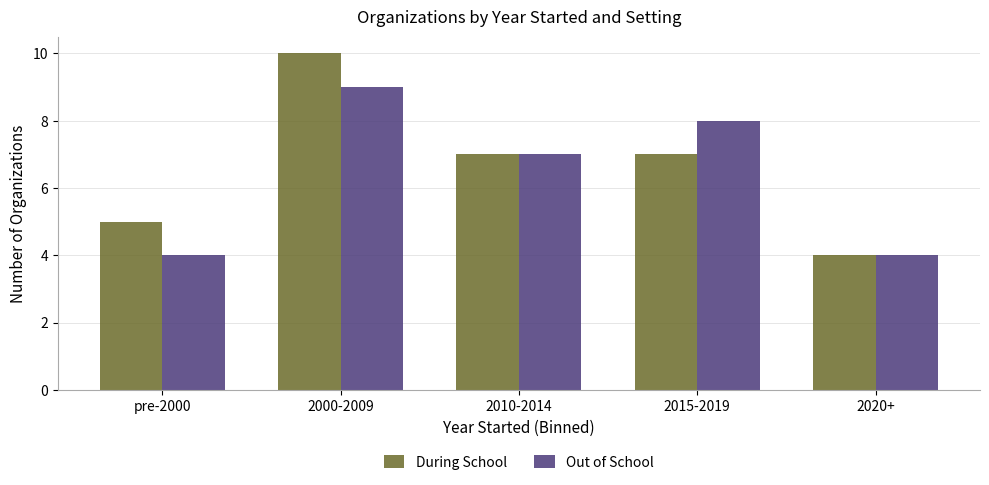

What is the label of the 5th bar from the right?

pre-2000